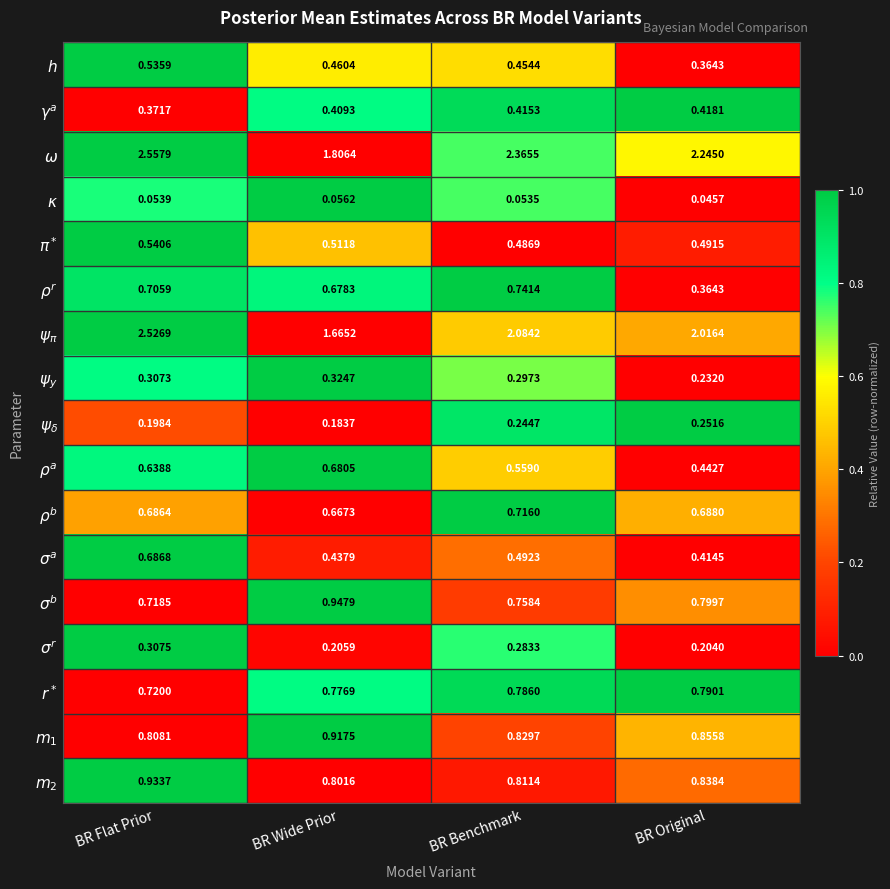

At how many categories does at least one series exceed 0?

4